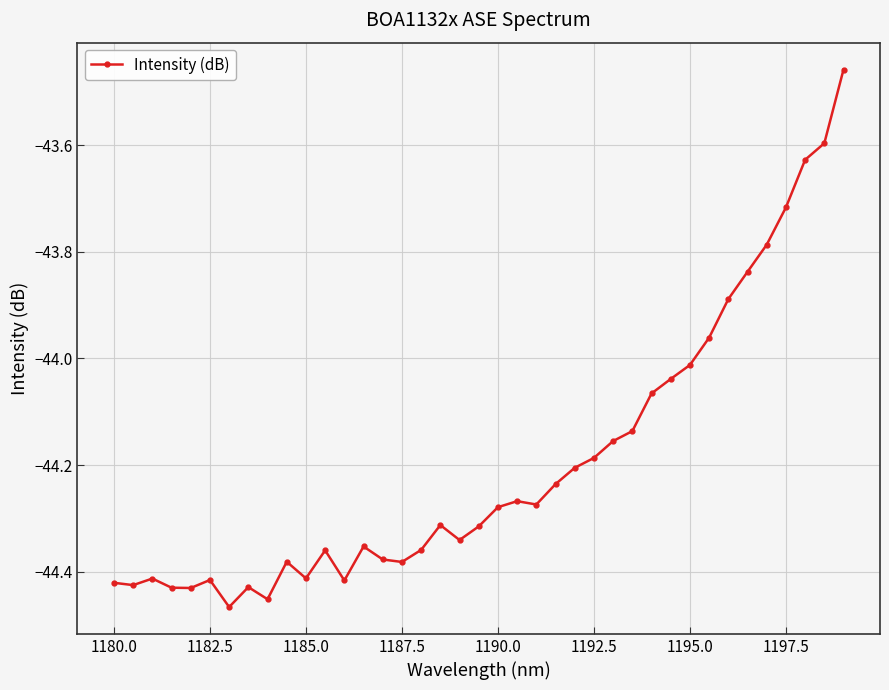

What is the difference between the maximum and minimum values?

1.0